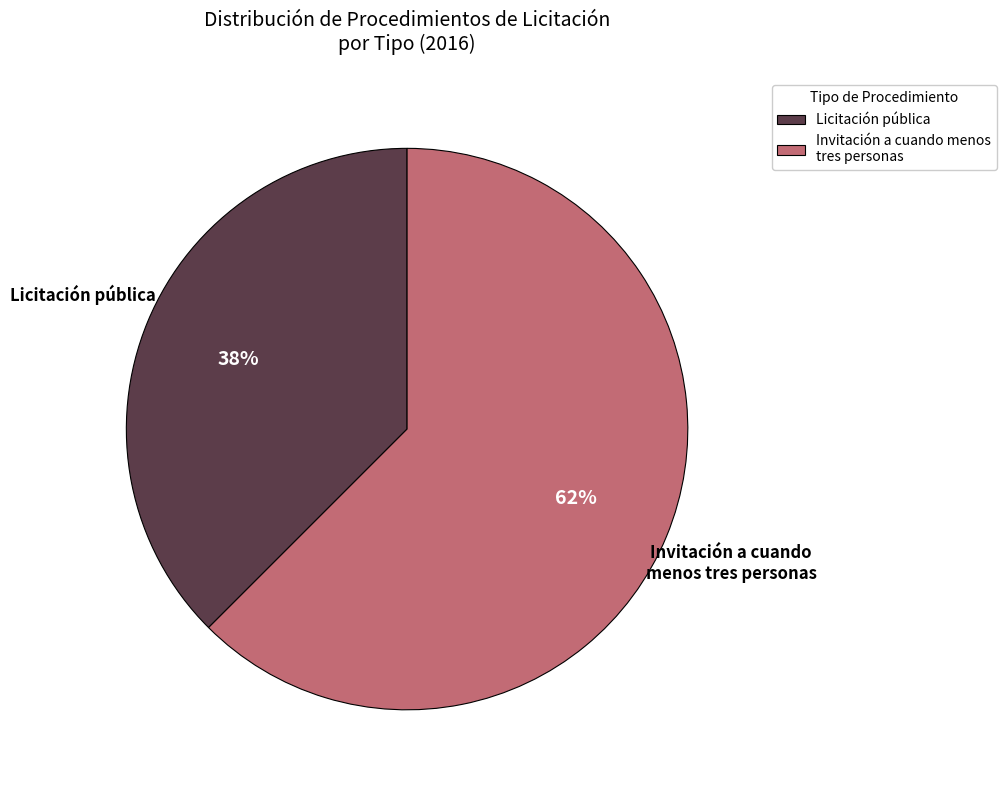

How many slices are in this pie chart?

2